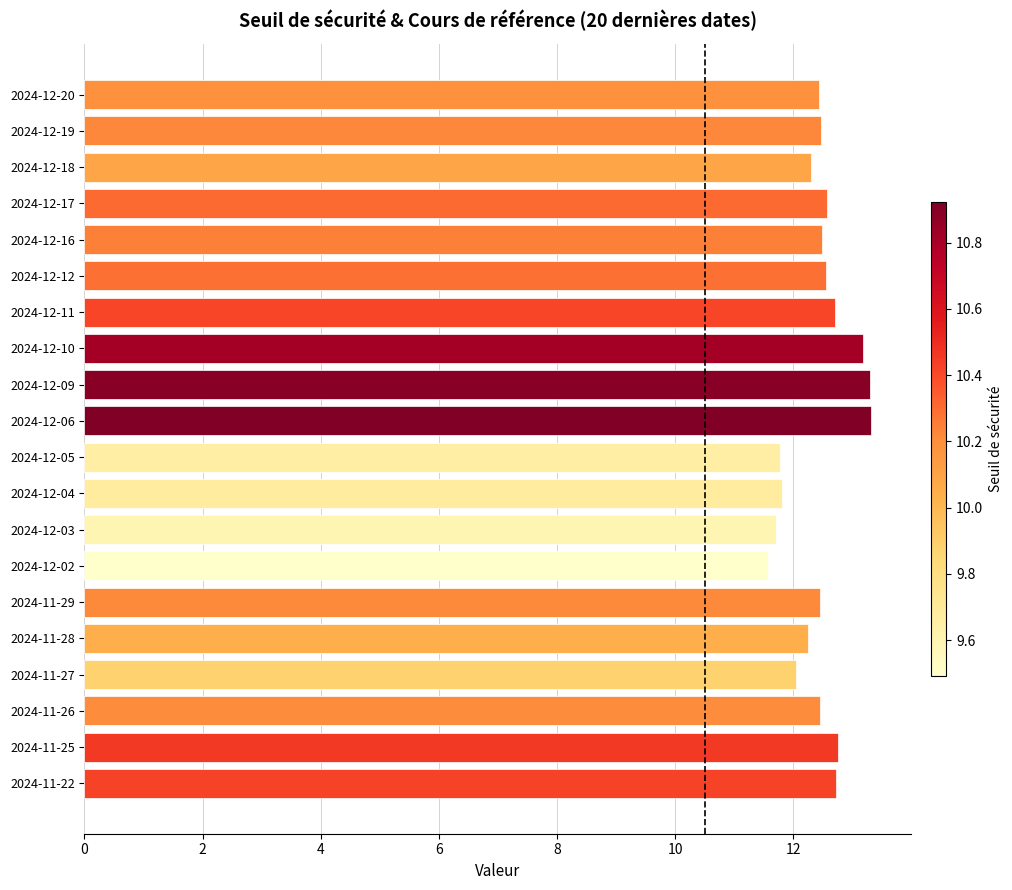

What is the greatest value displayed?

13.3